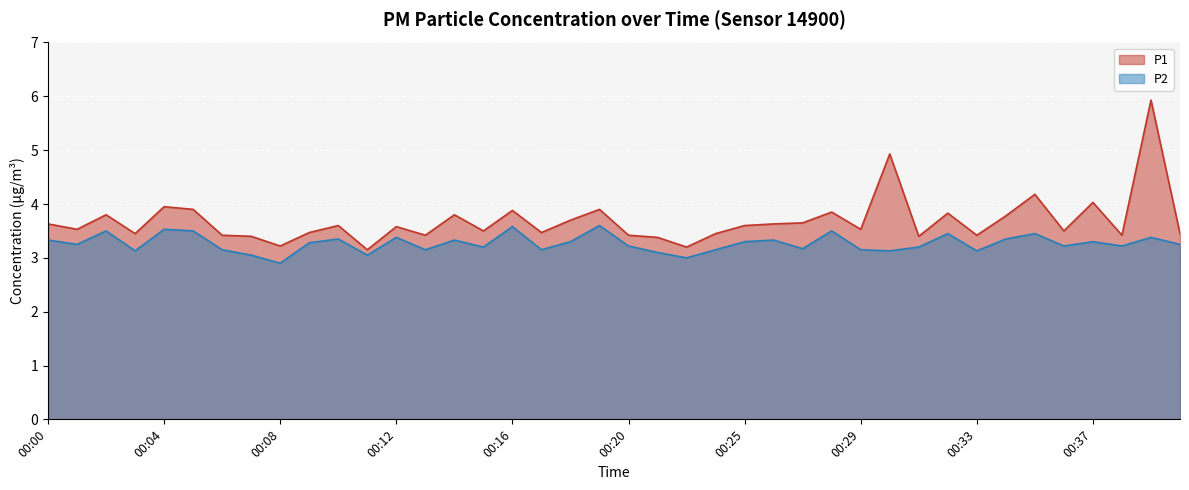

Which series changed the most between 00:17 and 00:34?

P1